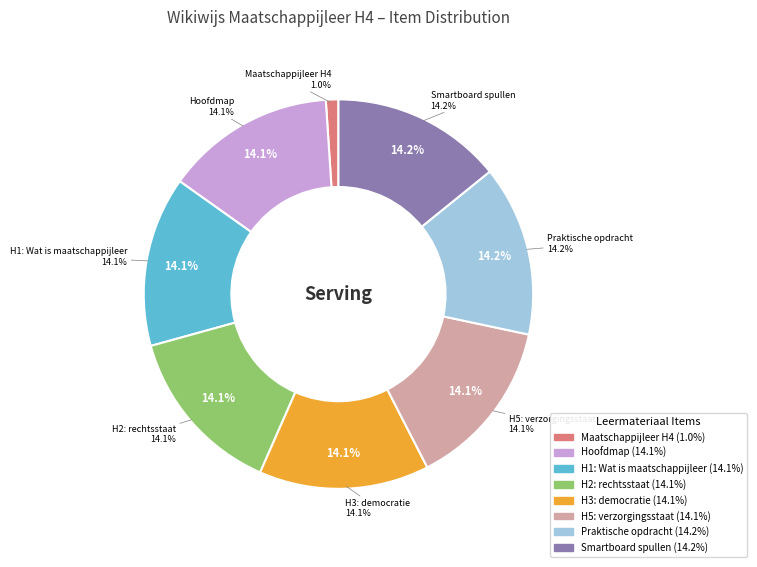

Is the sum of Hoofdstuk 1: Wat is maatschappijleer and Maatschappijleer H4 greater than half?

No